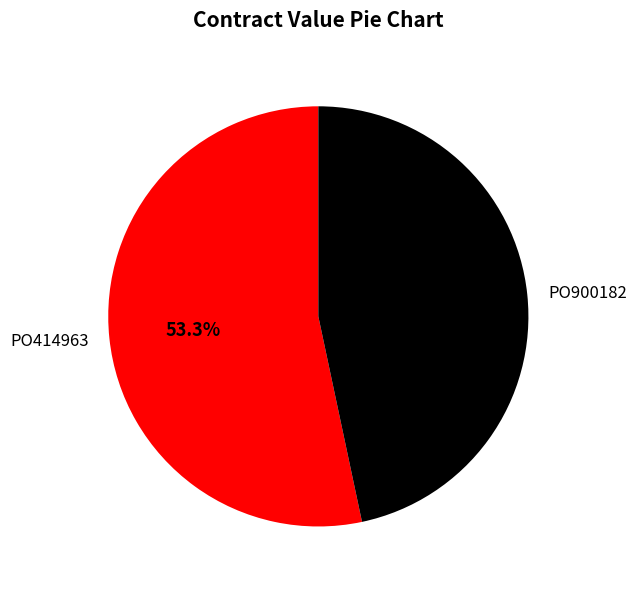

Rank the categories by value from highest to lowest.

PO414963, PO900182